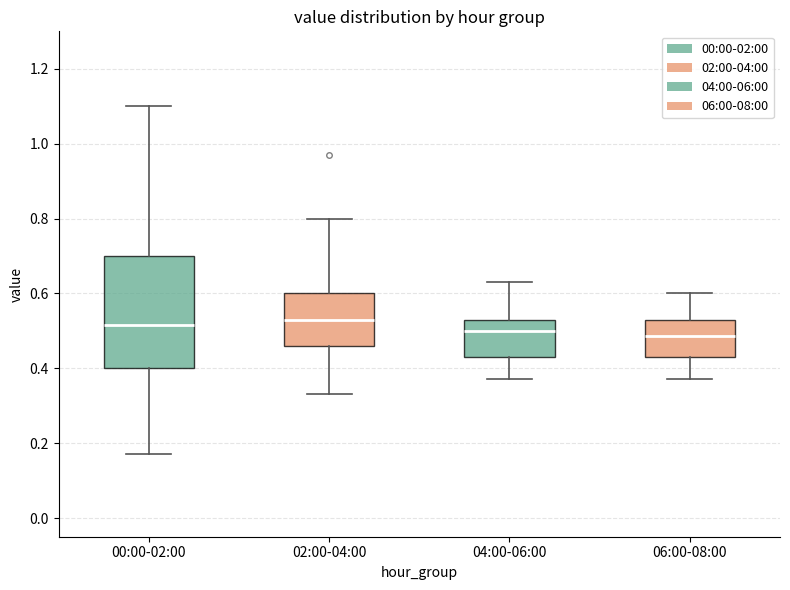

Reading left to right, read every box against the y-axis: the position of its median line, the range the box covers, and the ends of its whiskers. The values are not printed on the chart, so give them approximately, as read against the axis.

00:00-02:00: median 0.52, box 0.40 to 0.70, whiskers 0.18 to 1.10
02:00-04:00: median 0.54, box 0.46 to 0.60, whiskers 0.34 to 0.80
04:00-06:00: median 0.50, box 0.44 to 0.54, whiskers 0.38 to 0.64
06:00-08:00: median 0.48, box 0.44 to 0.54, whiskers 0.38 to 0.60